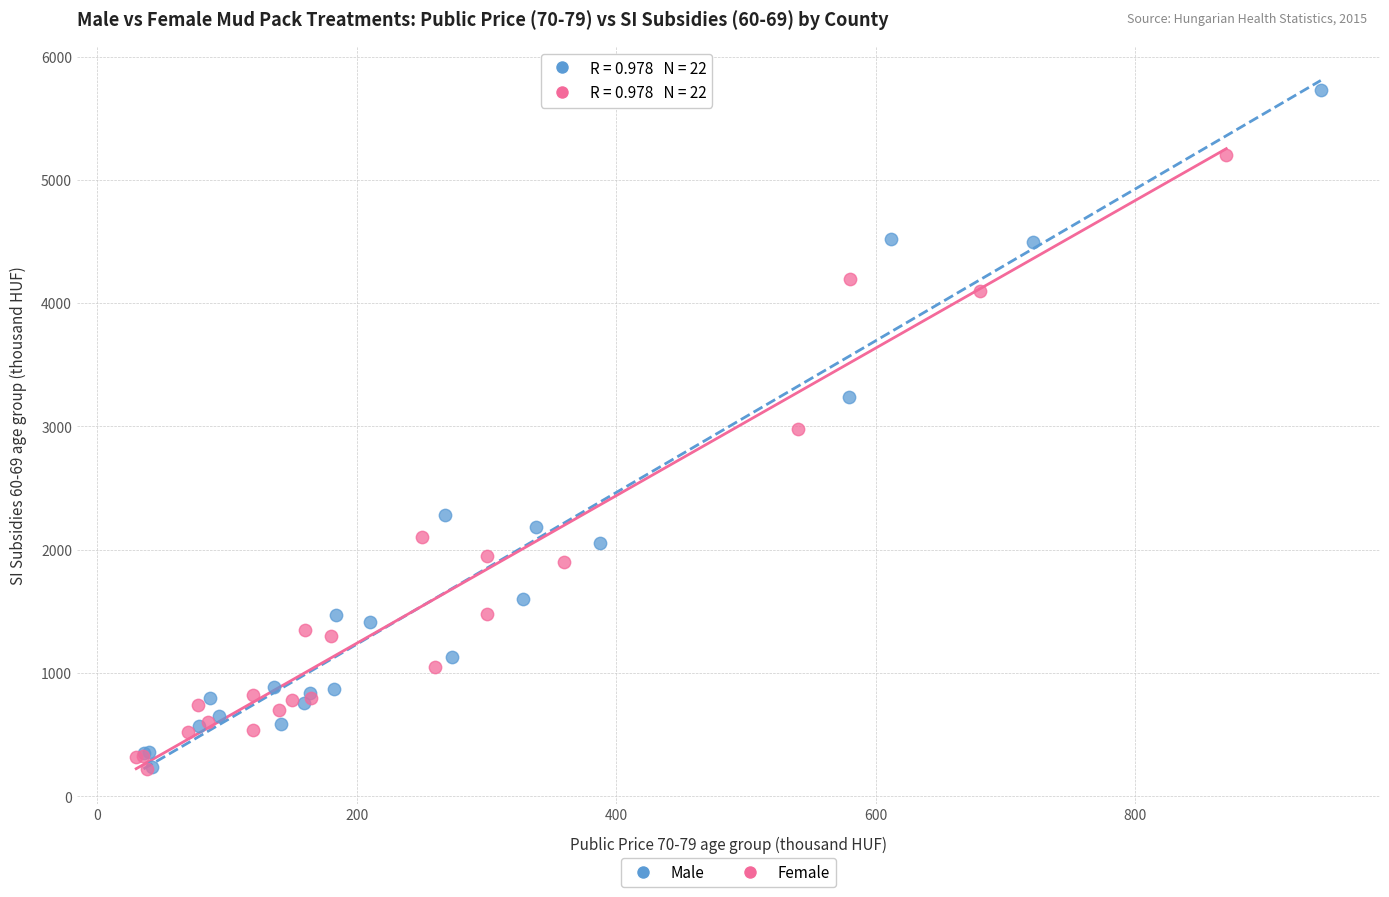

Which series contains the highest Y value?

Male